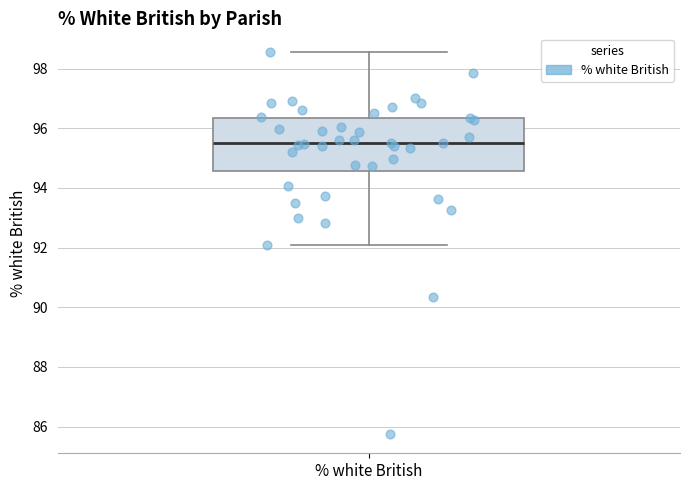

Where is the upper edge of the box for % white British on the y-axis? The values are not printed on the chart, so give them approximately, as read against the axis.

96.4